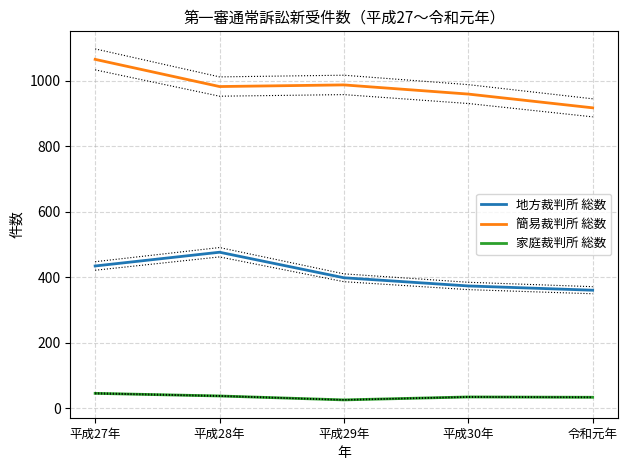

Reading left to right, what are all the values shown in this chart?

地方裁判所 総数: 435	477	399	374	361
簡易裁判所 総数: 1066	983	988	960	918
家庭裁判所 総数: 46	38	26	35	34